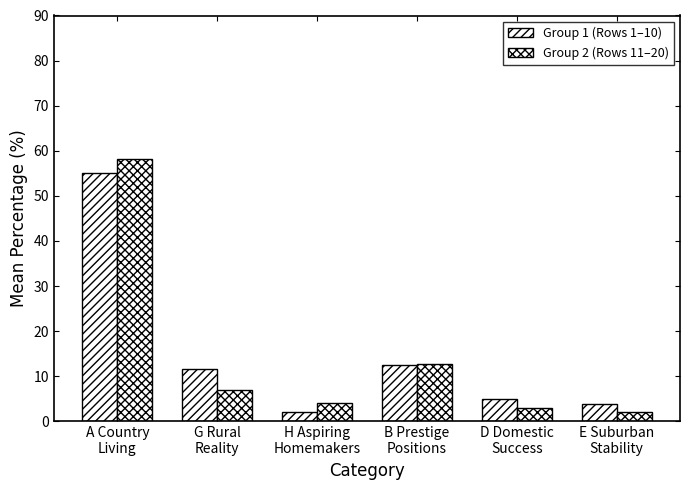

Are the bars grouped side by side (vs. stacked)?

Yes